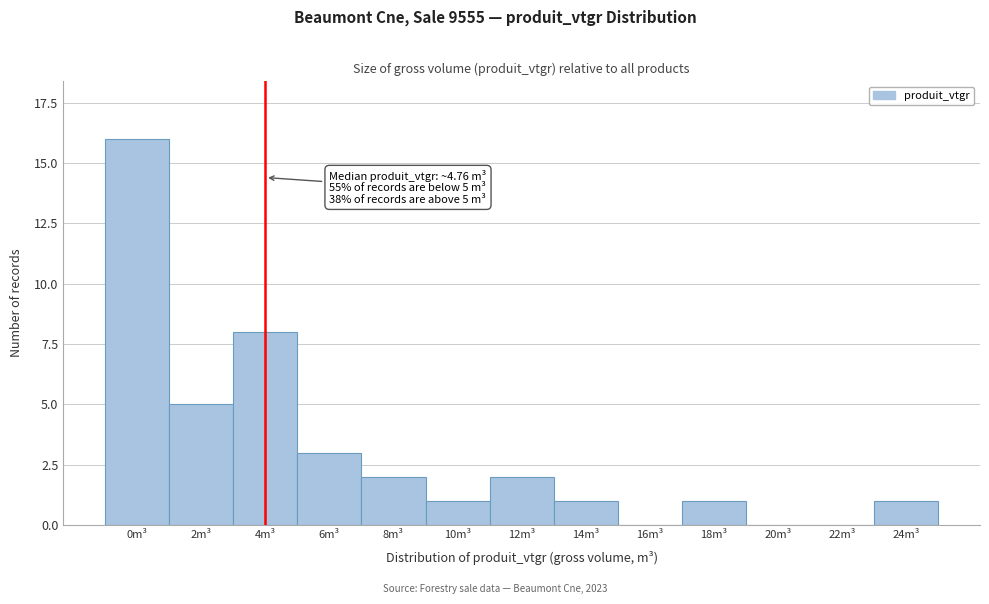

Reading left to right, extract all data points from this chart.

0m³=16	2m³=5	4m³=8	6m³=3	8m³=2	10m³=1	12m³=2	14m³=1	16m³=0	18m³=1	20m³=0	22m³=0	24m³=1